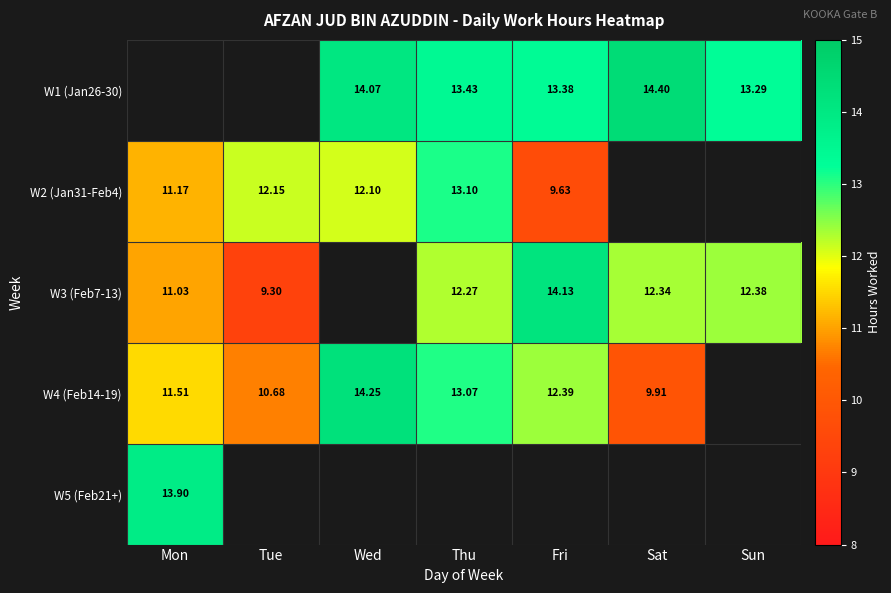

Is the value of W4 (Feb14-19) at Thu greater than the value of W3 (Feb7-13) at Sun?

Yes